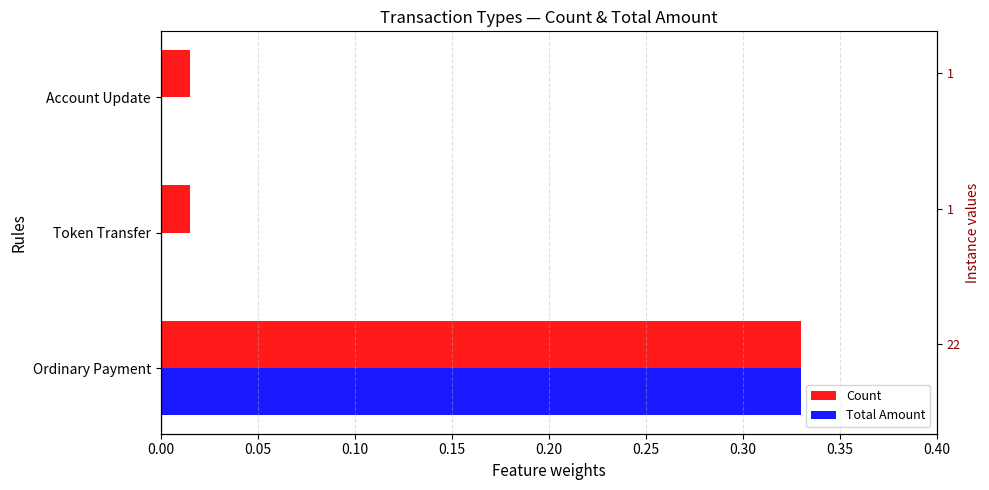

What is the value of the Total Amount bar at the 1st from the left?

0.3